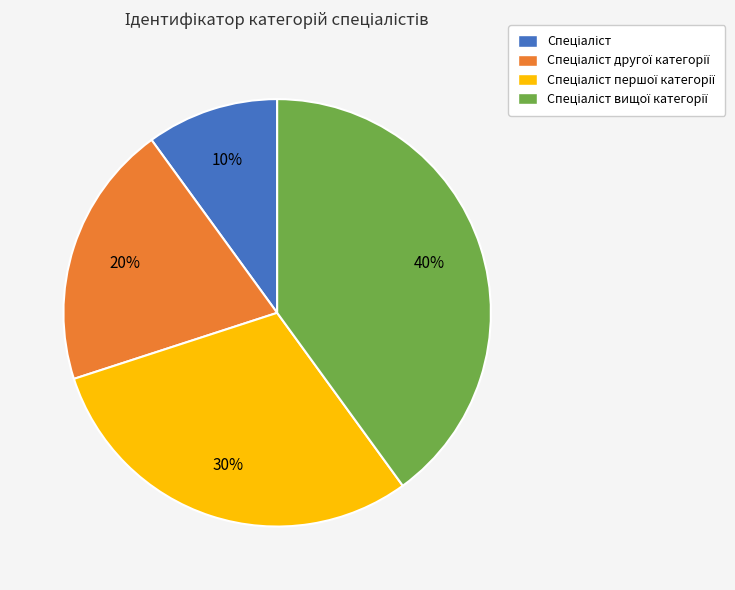

Does any single category account for the majority?

No